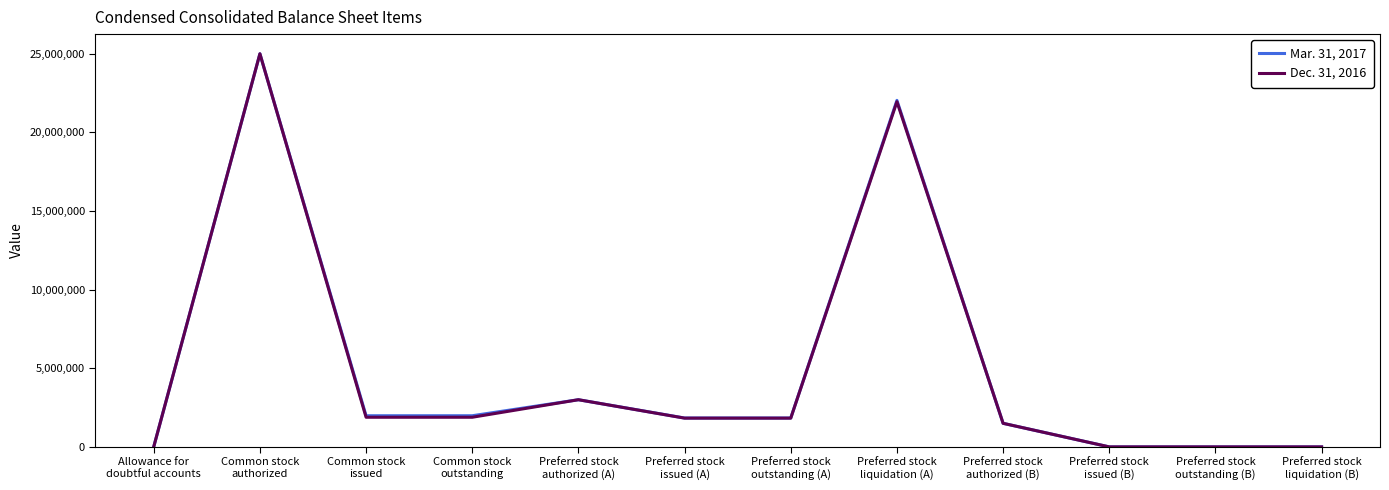

At which label is Mar. 31, 2017 closest to 12500000?

Preferred stock
authorized (A)